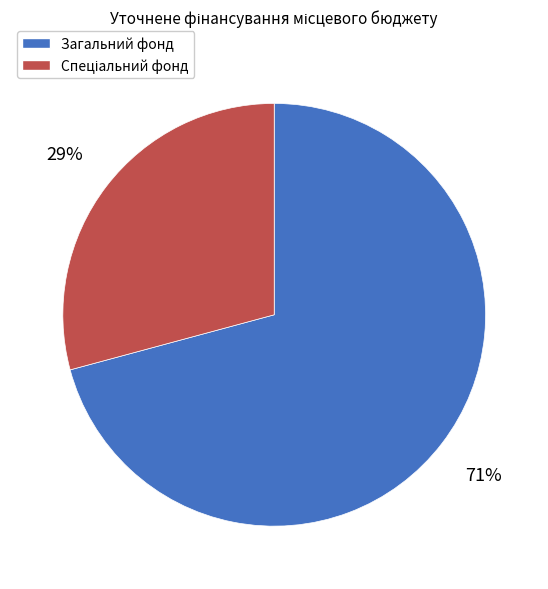

The Загальний фонд slice represents 71% of the pie. True or false?

True